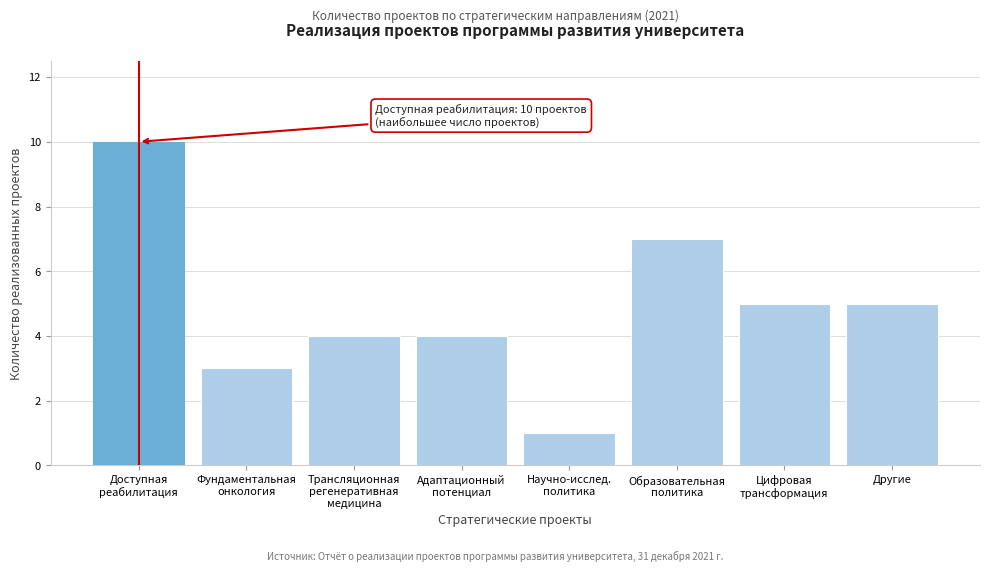

Reading right to left, transcribe all the data shown in this chart.

5	5	7	1	4	4	3	10